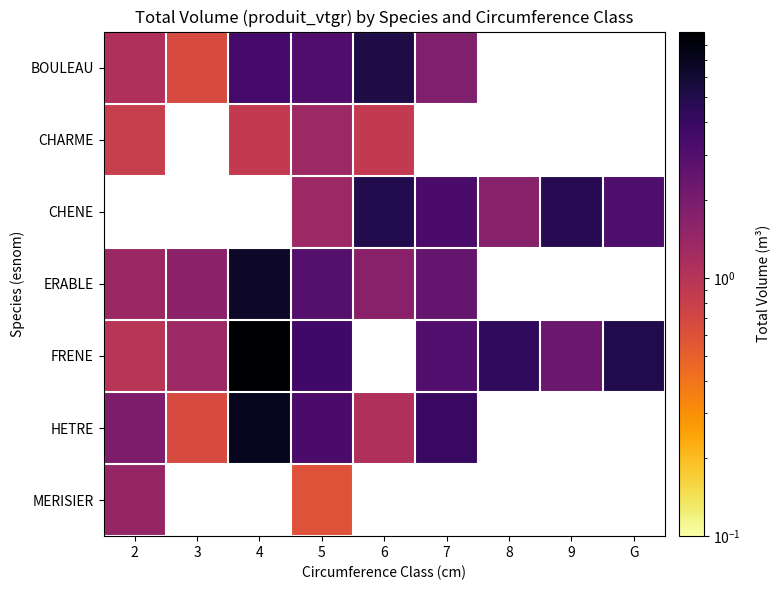

Which label corresponds to the smallest value in the chart?

5